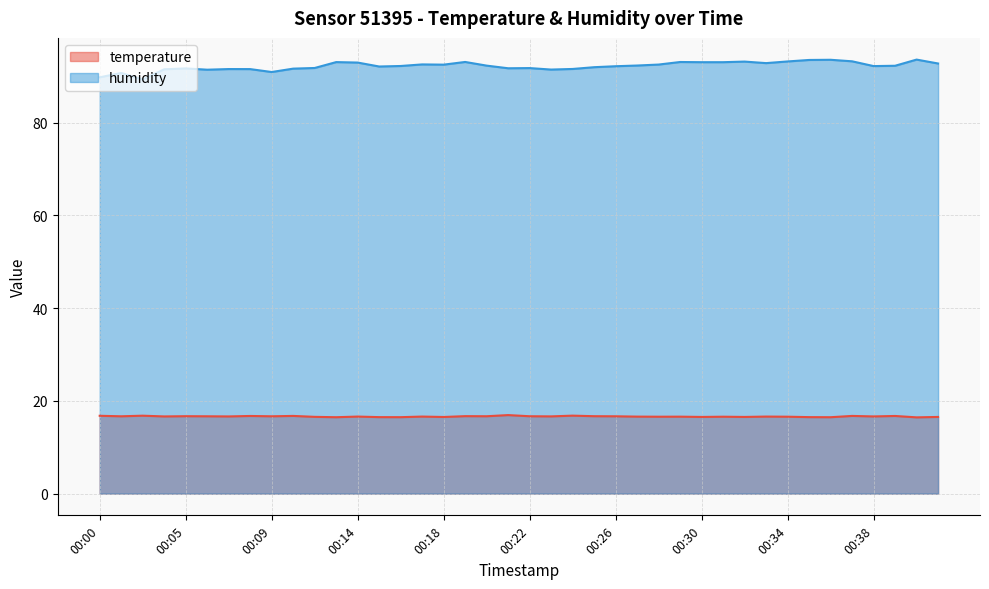

In temperature, how many points are lower than both neighbors (excluding endpoints)?

15